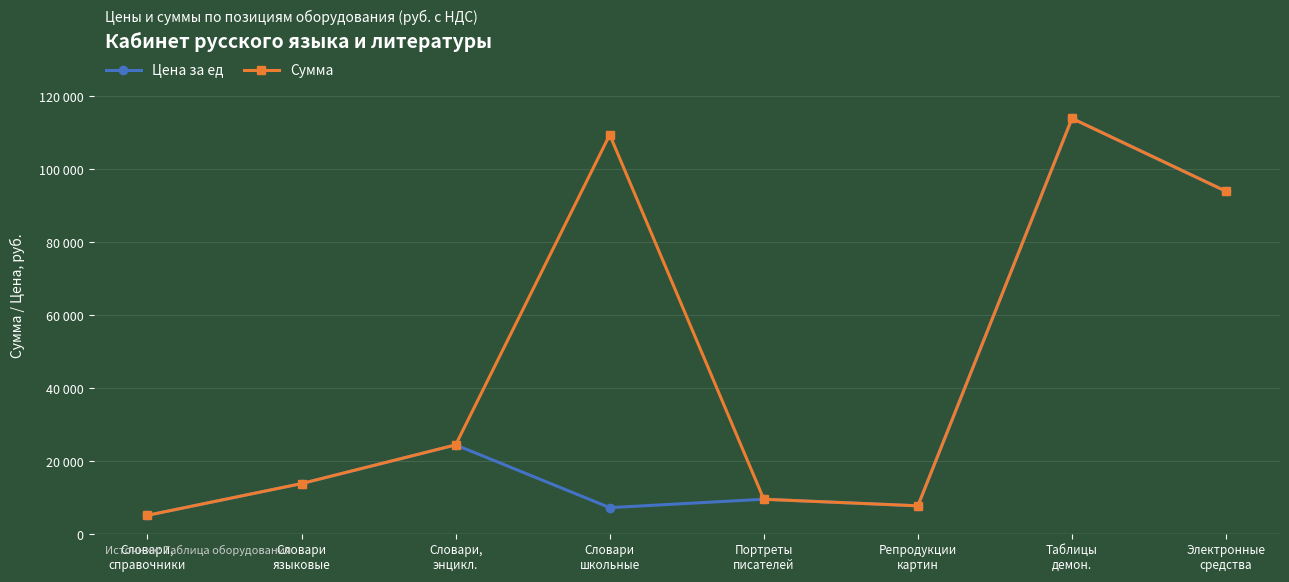

Which series changed the most between Словари
школьные and Электронные
средства?

Цена за ед